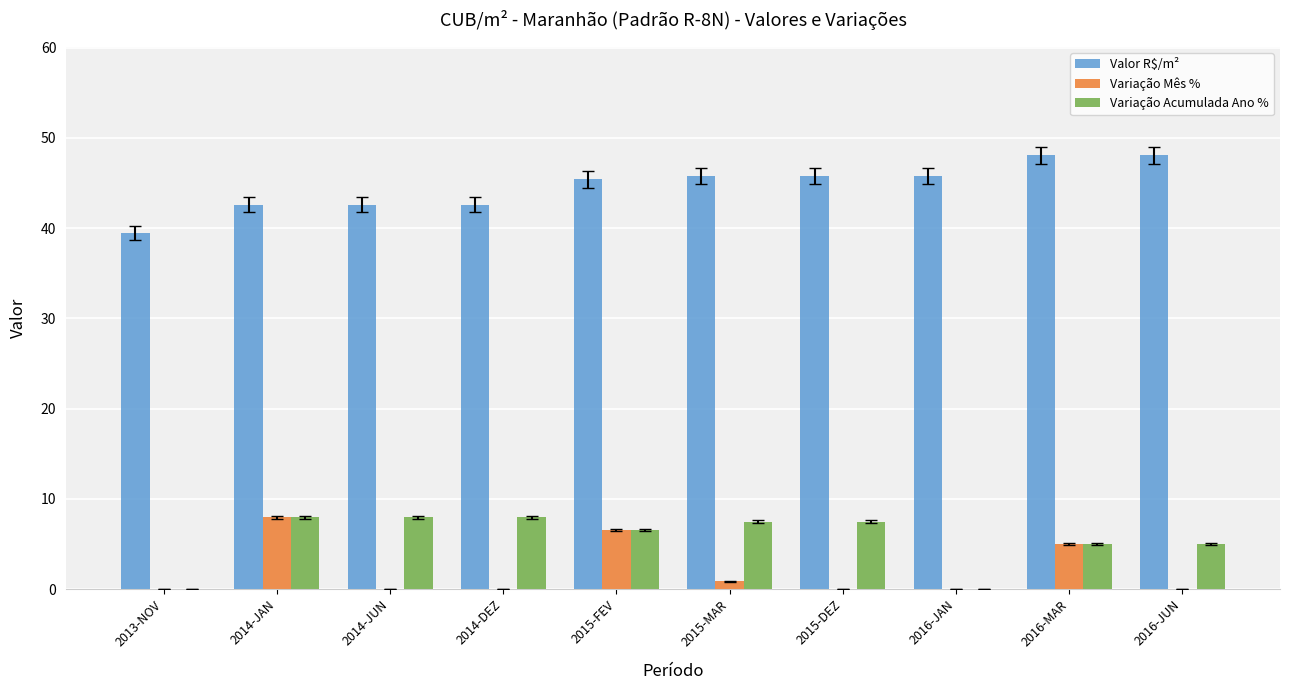

Is it true that Valor R$/m² equals 73.1 at 2014-JUN?

False